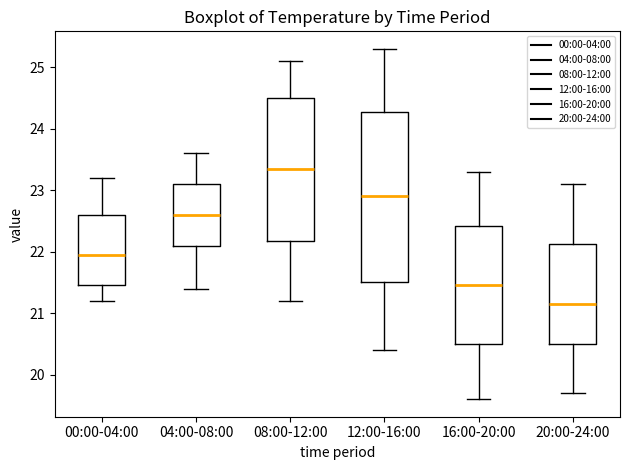

Reading left to right, read every box against the y-axis: the position of its median line, the range the box covers, and the ends of its whiskers. The values are not printed on the chart, so give them approximately, as read against the axis.

00:00-04:00: median 22.0, box 21.5 to 22.6, whiskers 21.2 to 23.2
04:00-08:00: median 22.6, box 22.1 to 23.1, whiskers 21.4 to 23.6
08:00-12:00: median 23.4, box 22.2 to 24.5, whiskers 21.2 to 25.1
12:00-16:00: median 22.9, box 21.5 to 24.3, whiskers 20.4 to 25.3
16:00-20:00: median 21.5, box 20.5 to 22.4, whiskers 19.6 to 23.3
20:00-24:00: median 21.2, box 20.5 to 22.1, whiskers 19.7 to 23.1